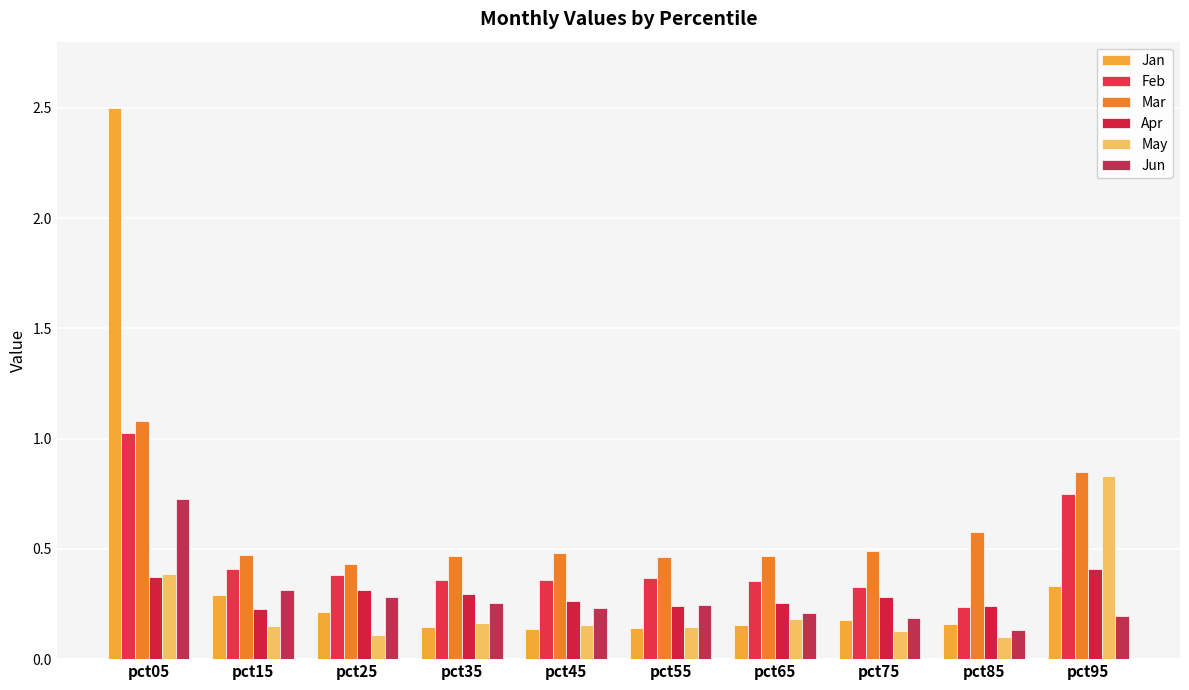

Are the bars grouped side by side (vs. stacked)?

Yes